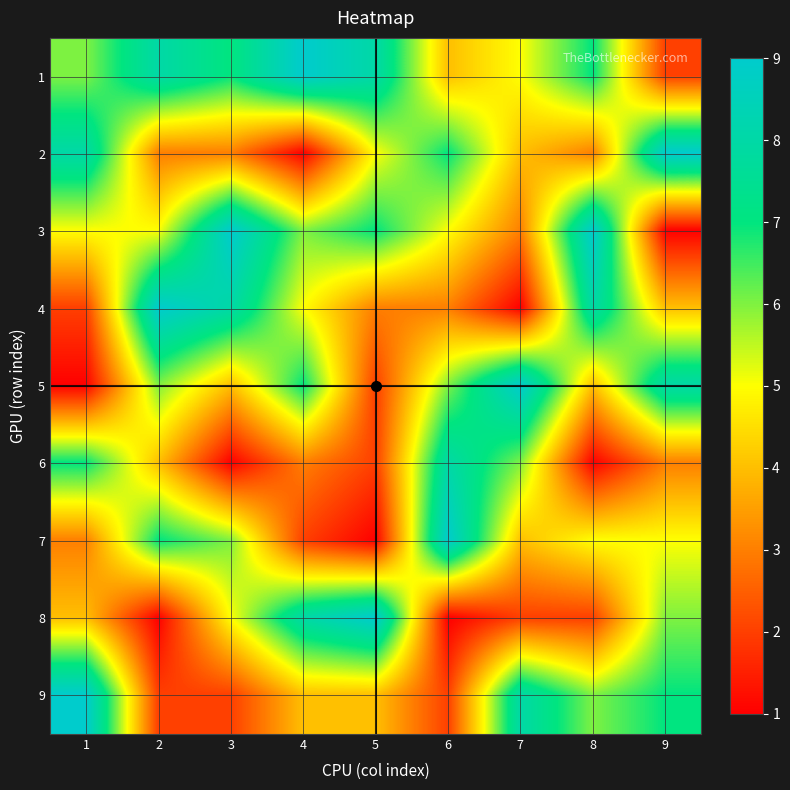

At 2, list the series in order from largest to smallest.

4, 1, 7, 5, 3, 6, 2, 9, 8